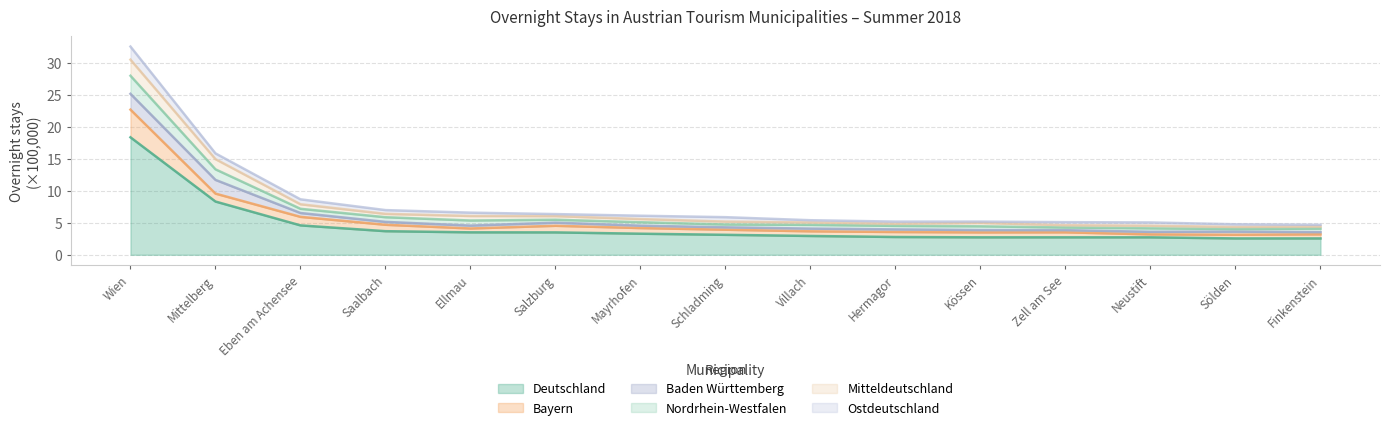

In Nordrhein-Westfalen, how many points are lower than both neighbors (excluding endpoints)?

2